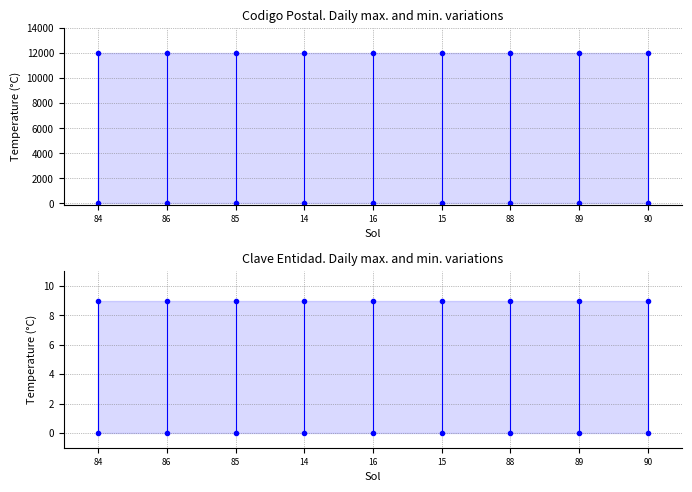

True or false: Clave Municipio and Clave Entidad intersect in this chart.

False